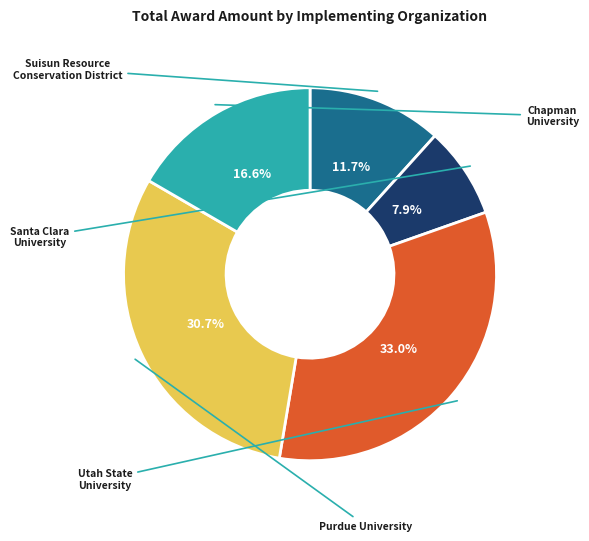

What percentage is the Chapman University slice, to the nearest percent?

17%